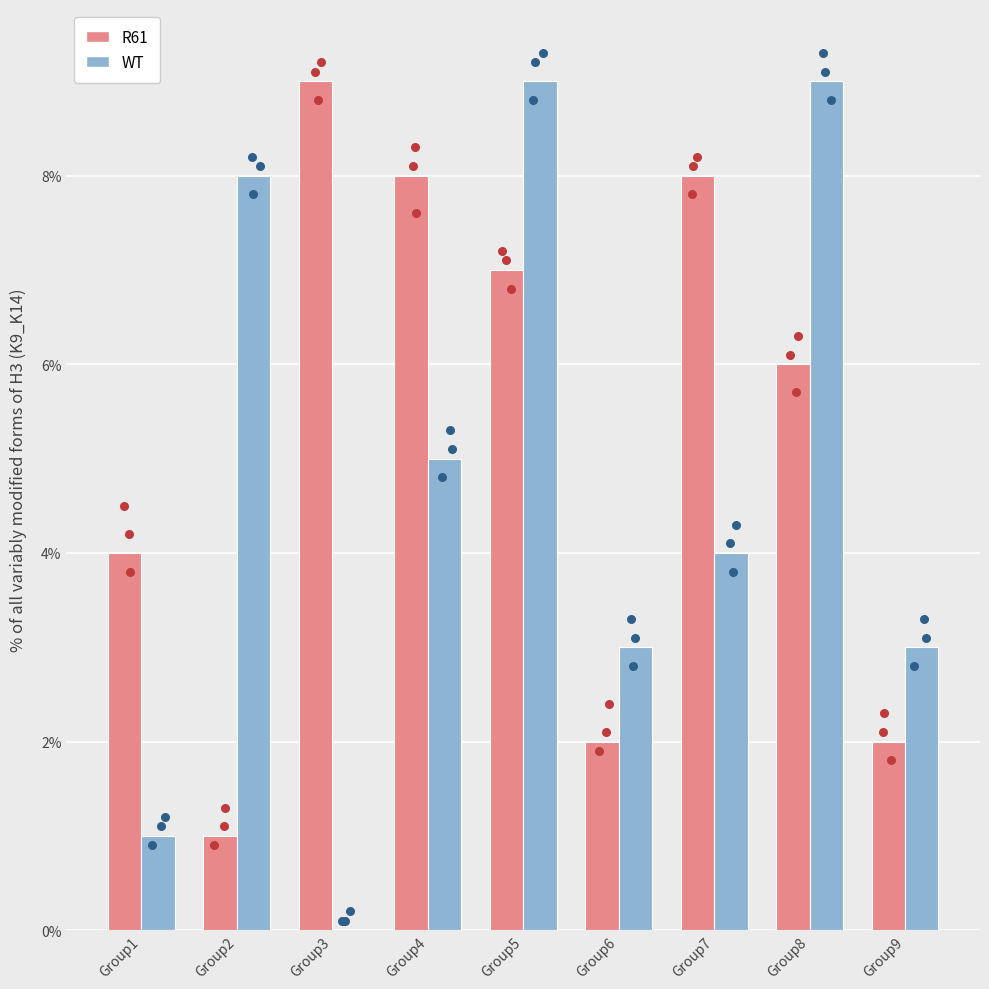

At which category is the sum across all series the highest?

Group5